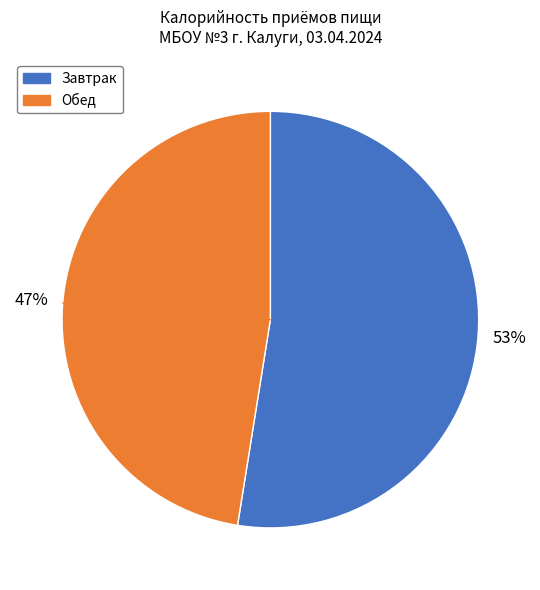

To the nearest percent, what is the average slice percentage?

50%